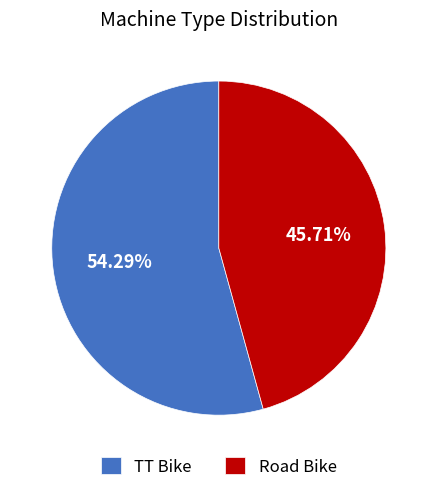

To the nearest percent, what portion does Road Bike represent?

46%